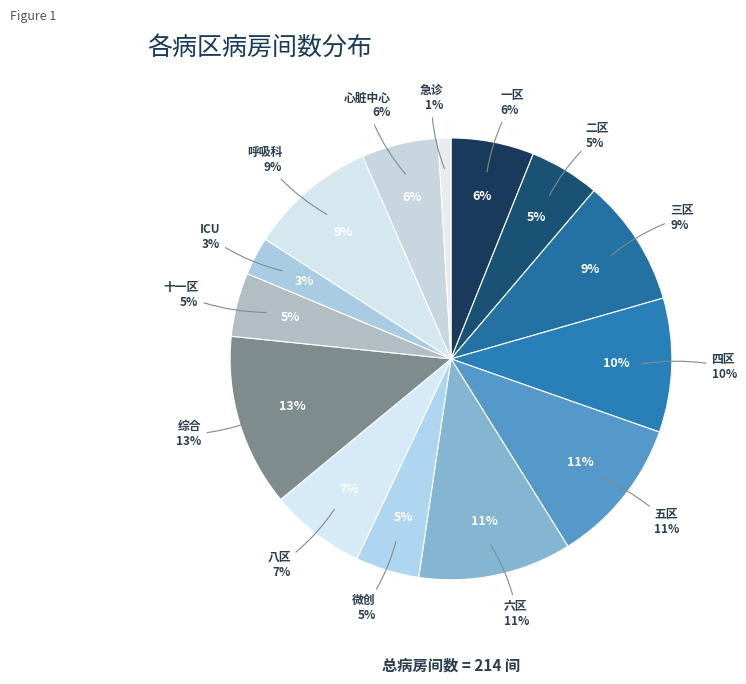

To the nearest percent, what is the combined percentage of 二区 and ICU?

8%